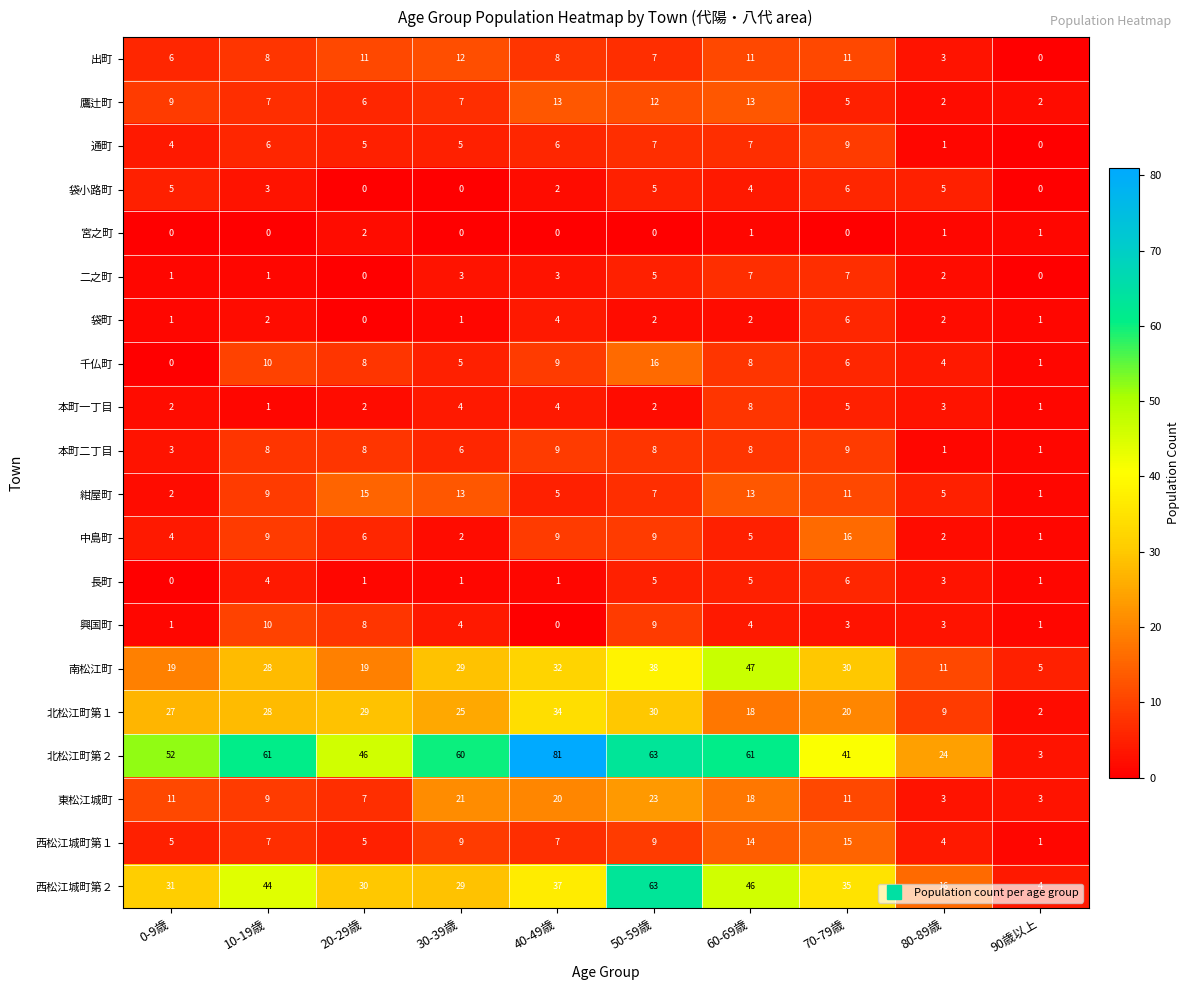

Is it true that 鷹辻町 equals 7 at 30-39歳?

True